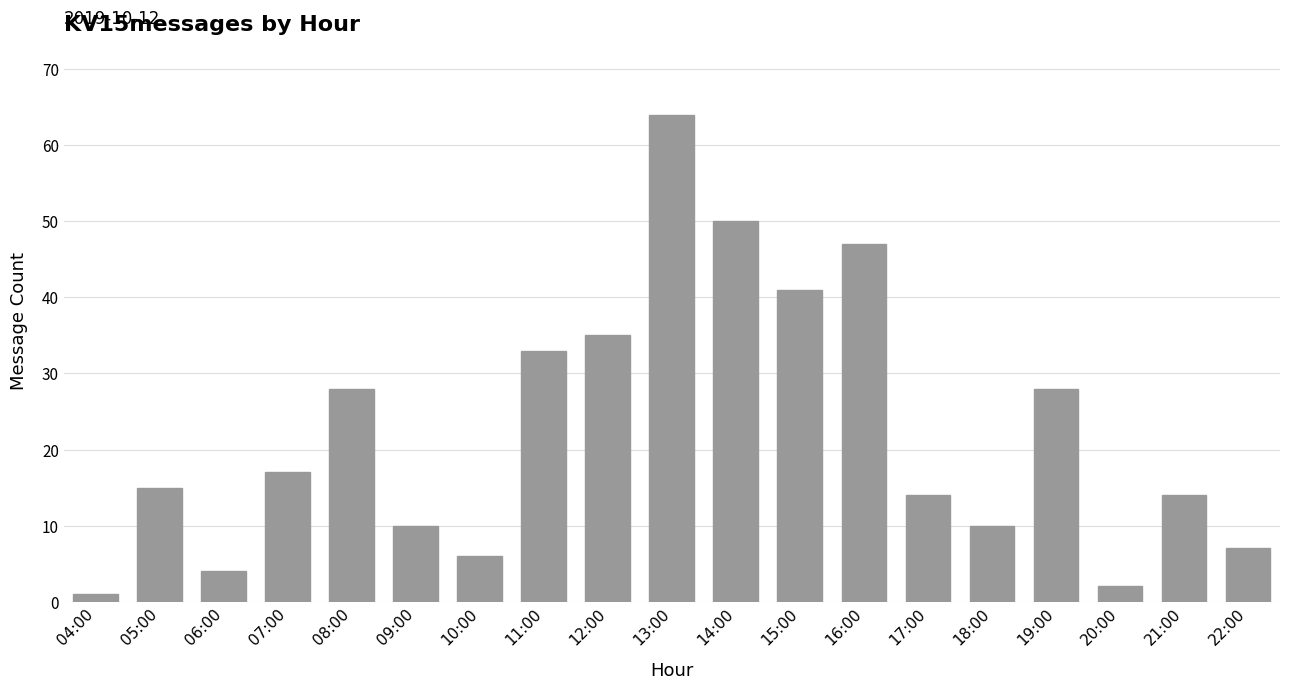

The chart shows a value of 56 at 11:00. True or false?

False